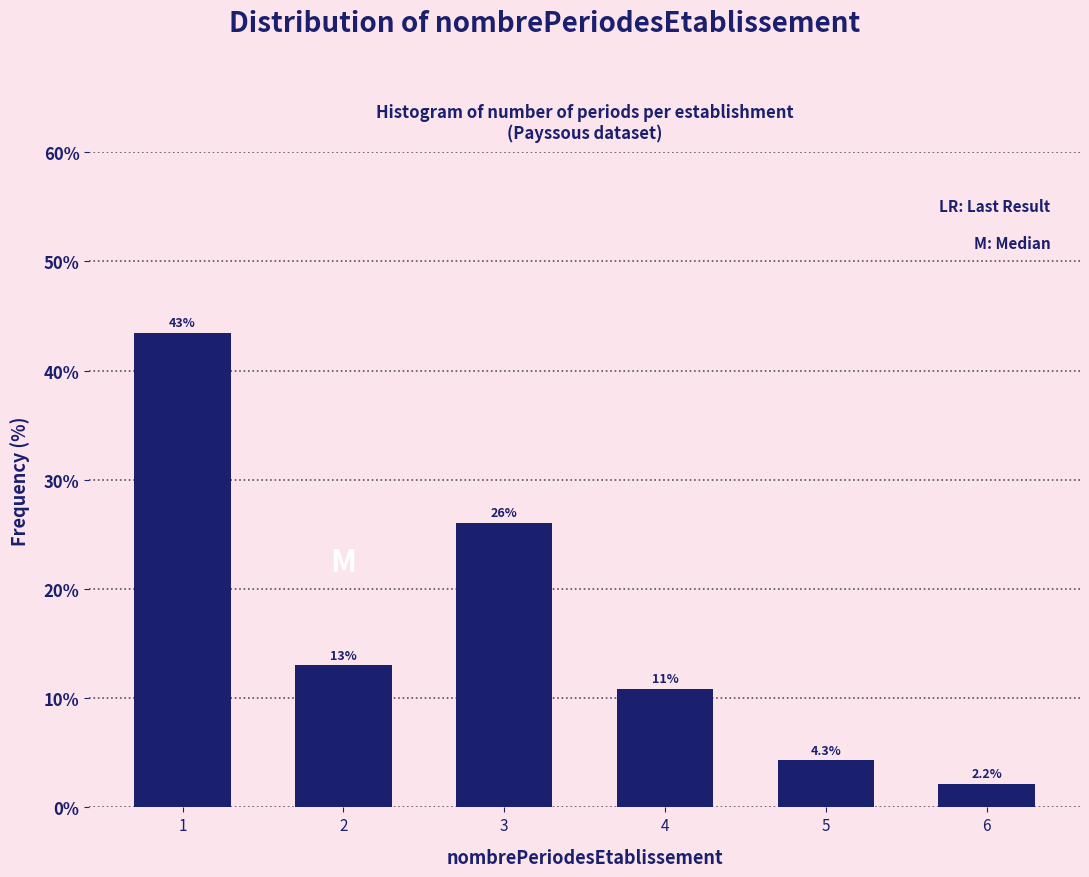

Reading left to right, extract all data points from this chart.

1=43.5	2=13.0	3=26.1	4=10.9	5=4.3	6=2.2